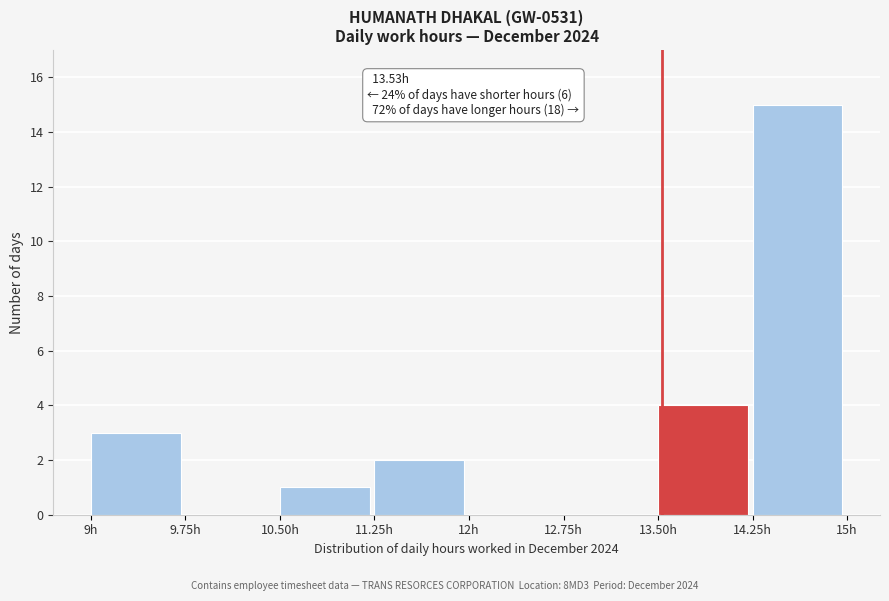

Over which range of the x-axis is the bar tallest?

14.25 to 15.00